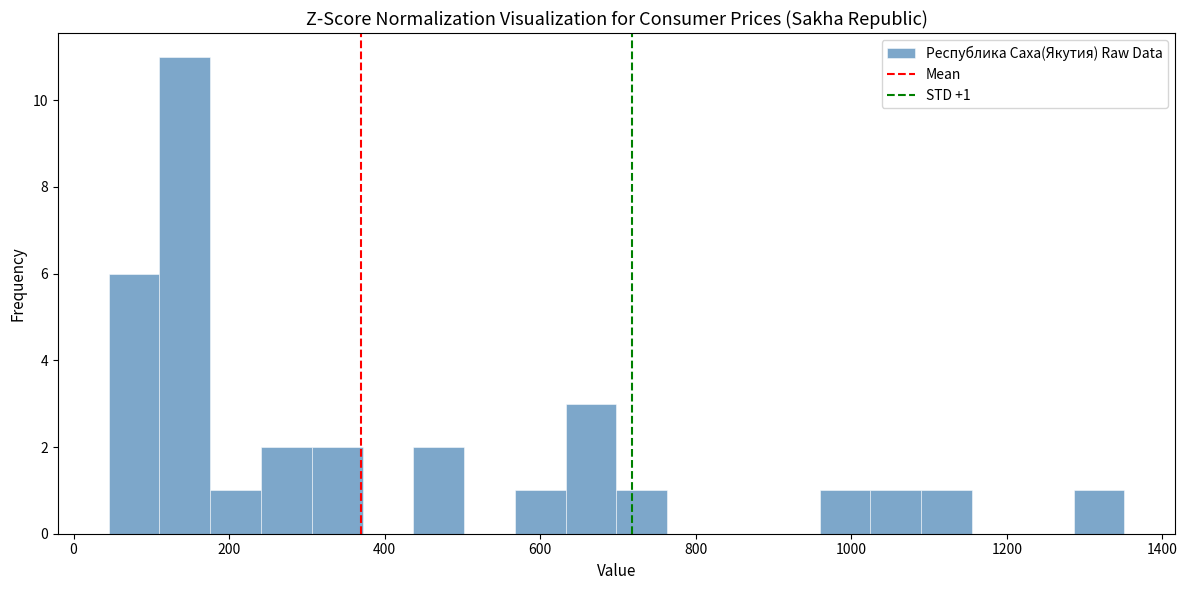

Read against the x-axis, roughly where is the centre of the tallest bar?

140